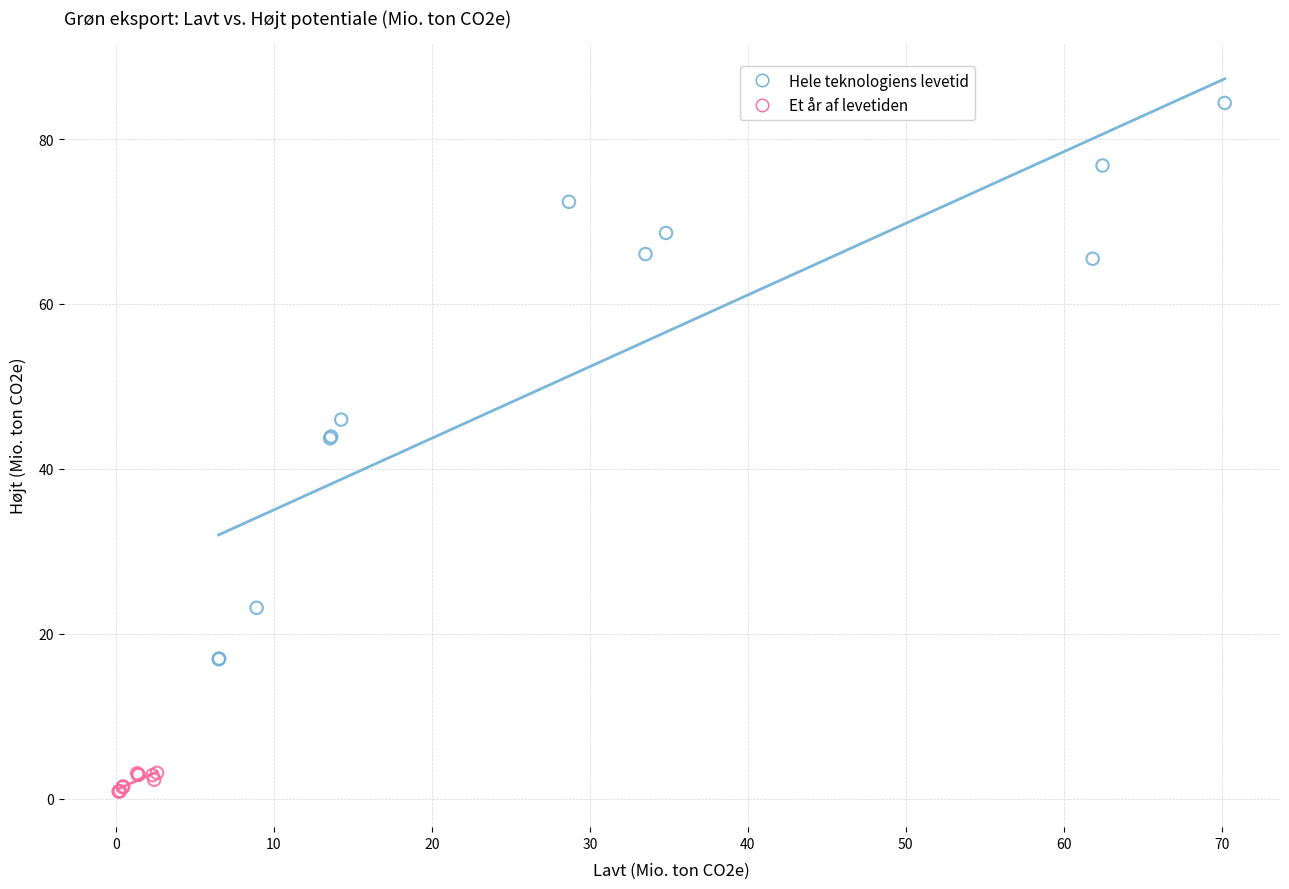

Which series reaches the maximum Y coordinate?

Hele teknologiens levetid